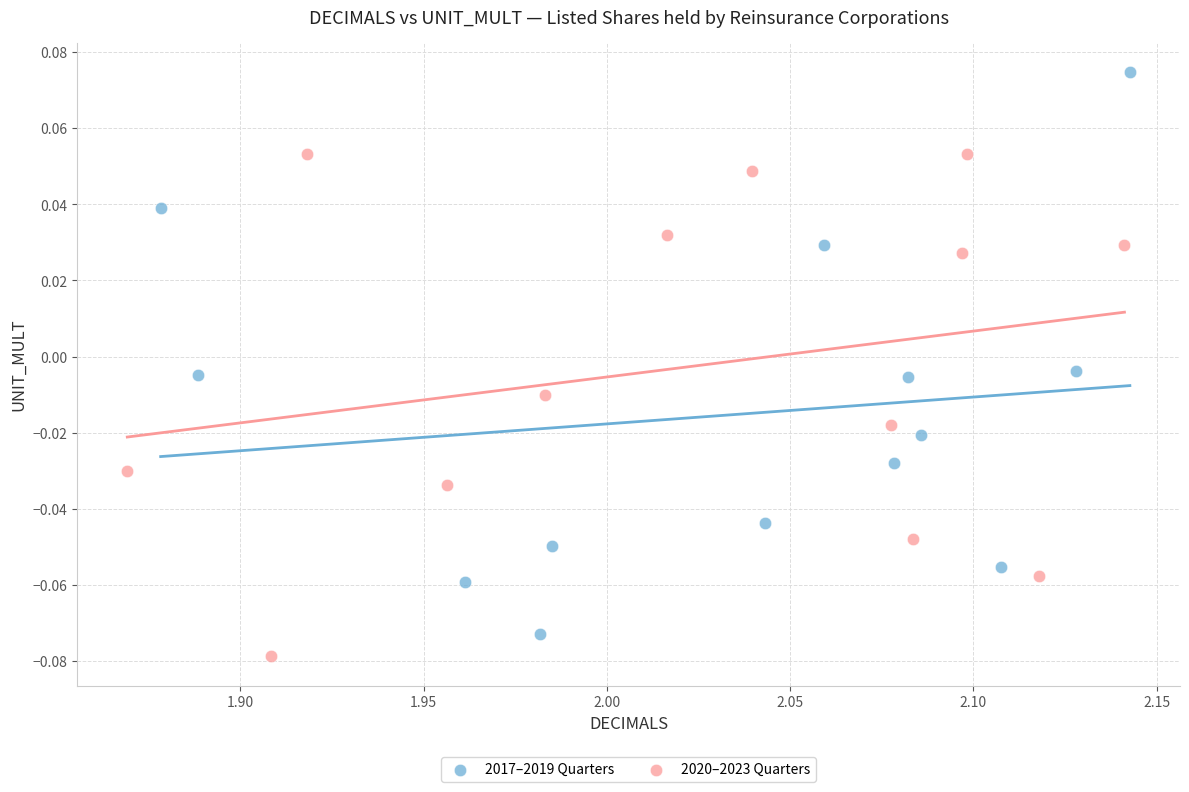

Which series contains the highest Y value?

2017–2019 Quarters